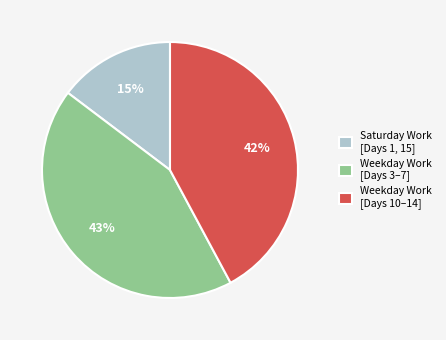

Does any single category account for the majority?

No